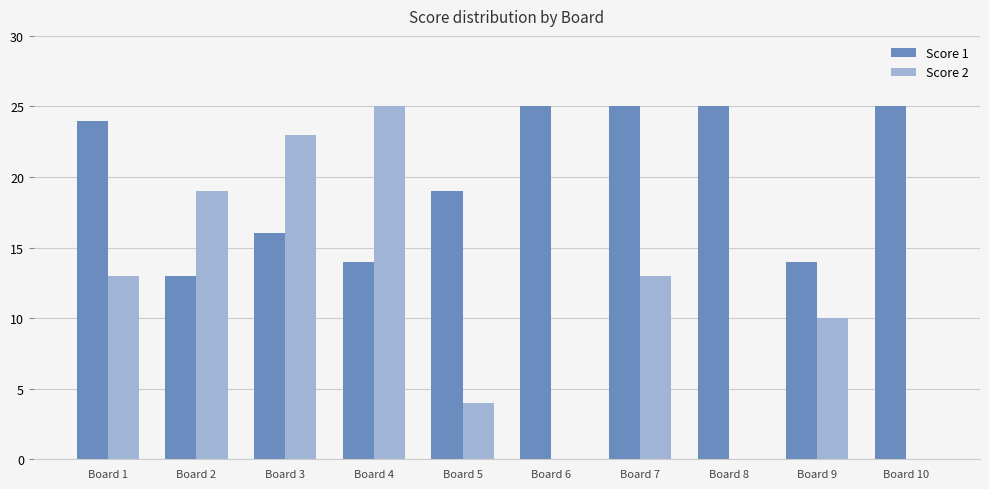

Reading right to left, extract all data points from this chart.

Score 1: Board 10=25	Board 9=14	Board 8=25	Board 7=25	Board 6=25	Board 5=19	Board 4=14	Board 3=16	Board 2=13	Board 1=24
Score 2: Board 10=0	Board 9=10	Board 8=0	Board 7=13	Board 6=0	Board 5=4	Board 4=25	Board 3=23	Board 2=19	Board 1=13